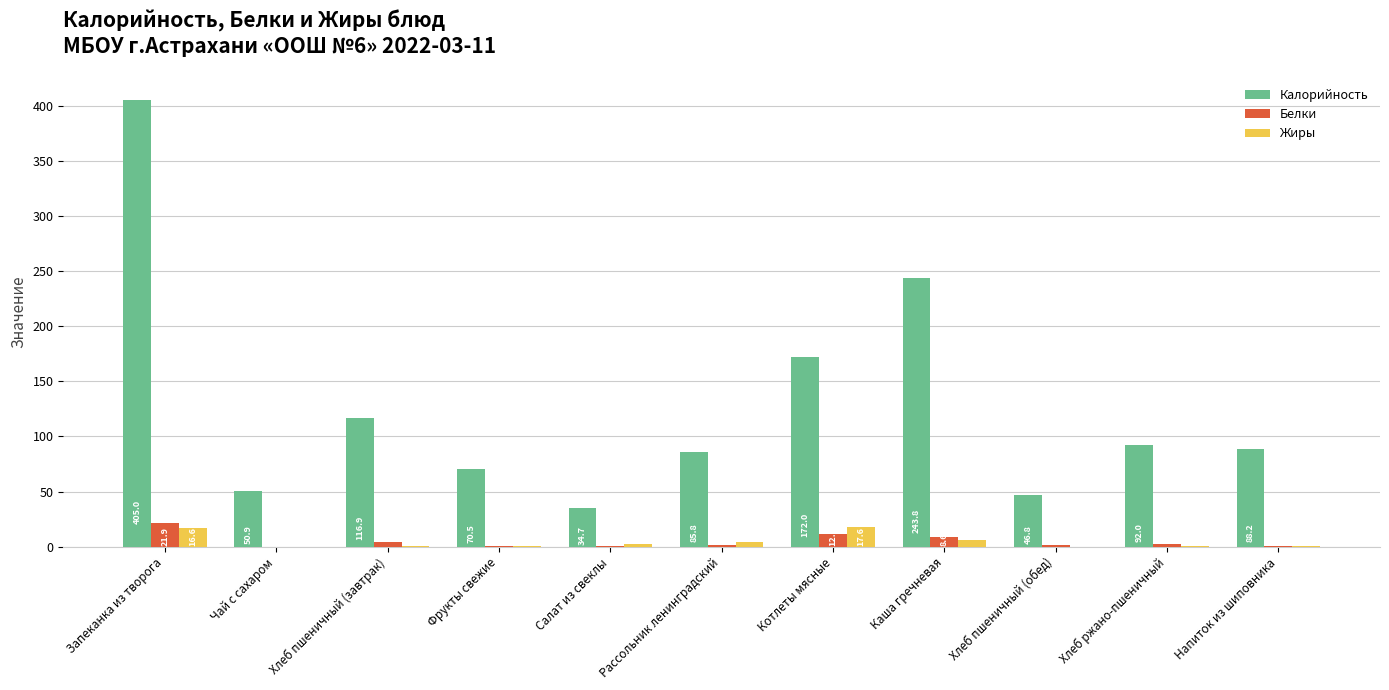

True or false: Калорийность has a value of 127.7 at Каша гречневая.

False